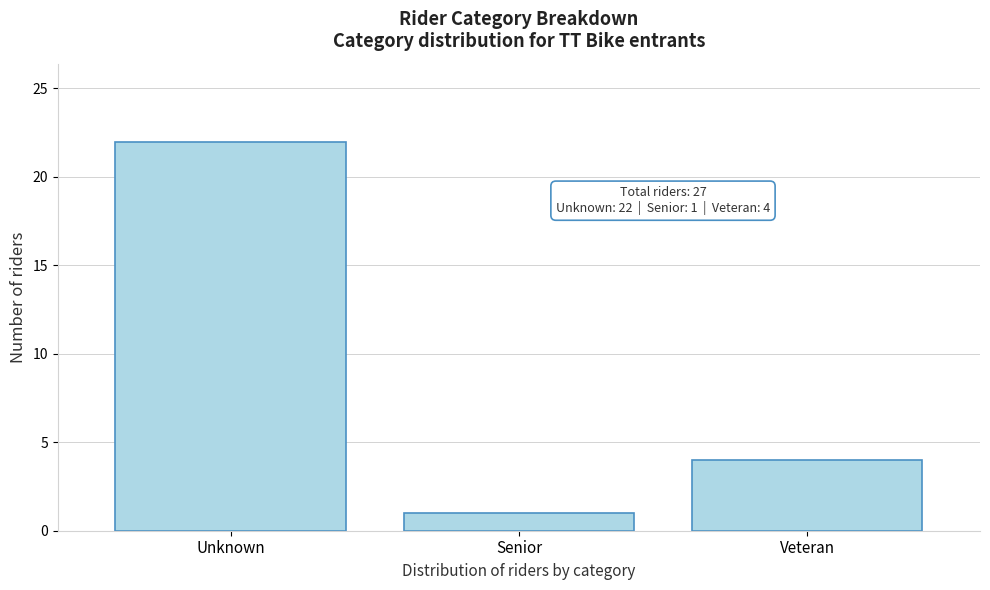

Reading right to left, extract all data points from this chart.

4	1	22